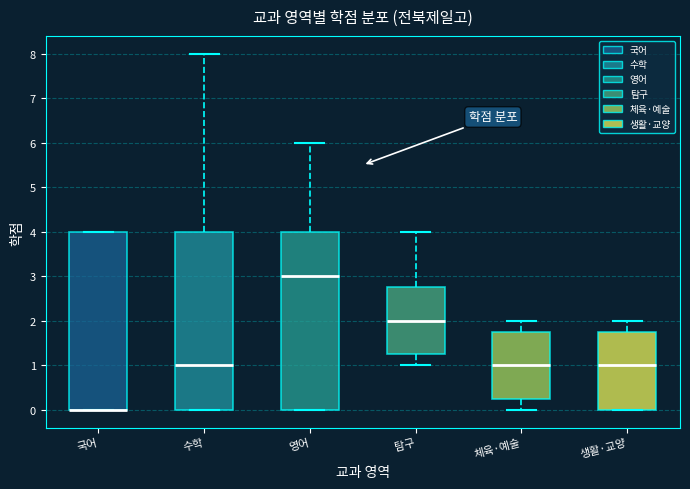

Where is the upper edge of the box for 수학 on the y-axis? The values are not printed on the chart, so give them approximately, as read against the axis.

4.0